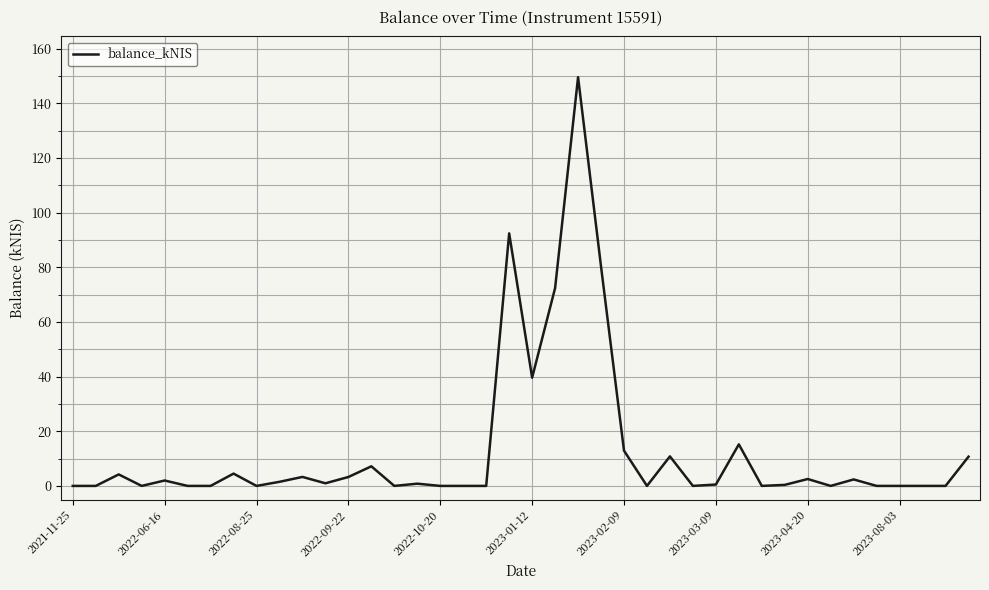

Does the chart display data point markers on the line(s)?

No